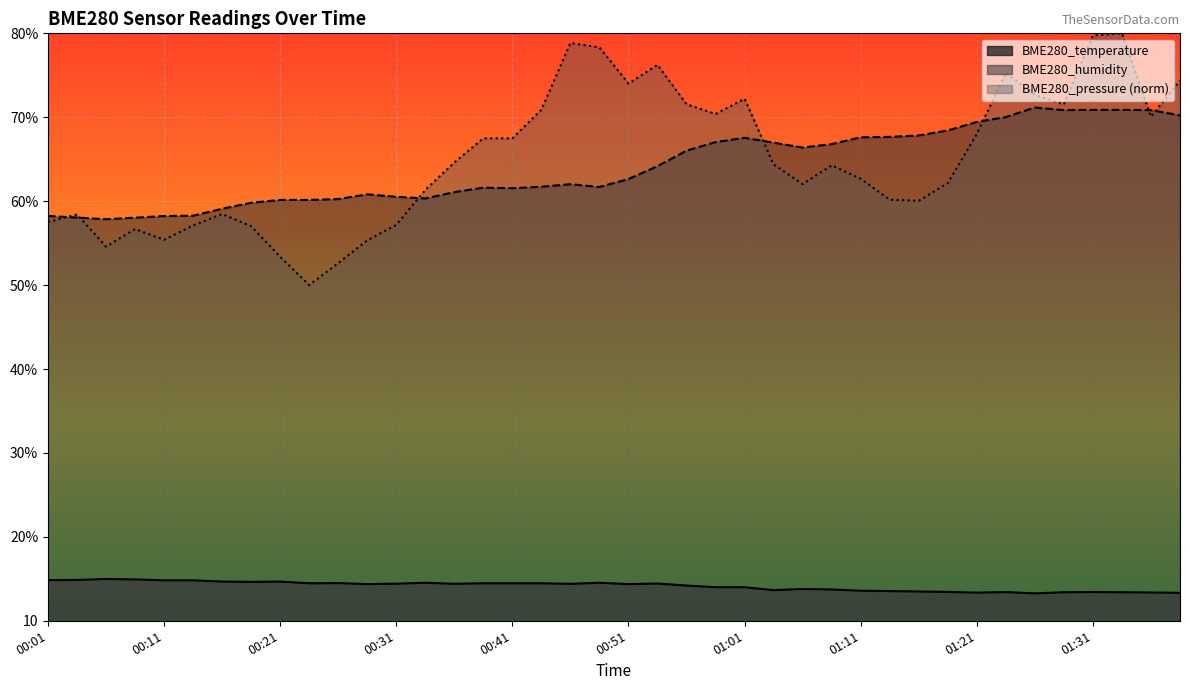

Reading left to right, extract all data points from this chart.

BME280_temperature: 00:01=14.8	00:04=14.9	00:06=15.0	00:09=14.9	00:11=14.8	00:14=14.8	00:16=14.7	00:18=14.6	00:21=14.7	00:23=14.5	00:26=14.5	00:28=14.4	00:31=14.4	00:33=14.5	00:36=14.4	00:38=14.5	00:41=14.5	00:43=14.5	00:46=14.4	00:48=14.5	00:51=14.4	00:53=14.4	00:56=14.2	00:58=14.0	01:01=14.0	01:04=13.7	01:06=13.8	01:08=13.7	01:11=13.6	01:13=13.5	01:16=13.5	01:18=13.4	01:21=13.3	01:23=13.4	01:26=13.3	01:28=13.4	01:31=13.4	01:33=13.4	01:36=13.4	01:38=13.3
BME280_humidity: 00:01=58.2	00:04=58.0	00:06=57.9	00:09=58.0	00:11=58.2	00:14=58.3	00:16=59.1	00:18=59.8	00:21=60.1	00:23=60.1	00:26=60.2	00:28=60.8	00:31=60.5	00:33=60.3	00:36=61.1	00:38=61.6	00:41=61.5	00:43=61.7	00:46=62.0	00:48=61.7	00:51=62.6	00:53=64.2	00:56=66.0	00:58=67.0	01:01=67.5	01:04=67.0	01:06=66.4	01:08=66.8	01:11=67.6	01:13=67.7	01:16=67.8	01:18=68.4	01:21=69.4	01:23=70.0	01:26=71.2	01:28=70.8	01:31=70.9	01:33=70.9	01:36=70.8	01:38=70.2
BME280_pressure: 00:01=57.5	00:04=58.4	00:06=54.6	00:09=56.7	00:11=55.4	00:14=57.1	00:16=58.5	00:18=57.0	00:21=53.4	00:23=50.0	00:26=52.6	00:28=55.3	00:31=57.2	00:33=61.3	00:36=64.6	00:38=67.5	00:41=67.5	00:43=70.9	00:46=78.9	00:48=78.3	00:51=74.0	00:53=76.2	00:56=71.5	00:58=70.4	01:01=72.2	01:04=64.4	01:06=62.0	01:08=64.3	01:11=62.7	01:13=60.2	01:16=60.0	01:18=62.2	01:21=68.0	01:23=75.3	01:26=72.7	01:28=71.5	01:31=79.7	01:33=80.0	01:36=70.1	01:38=74.4